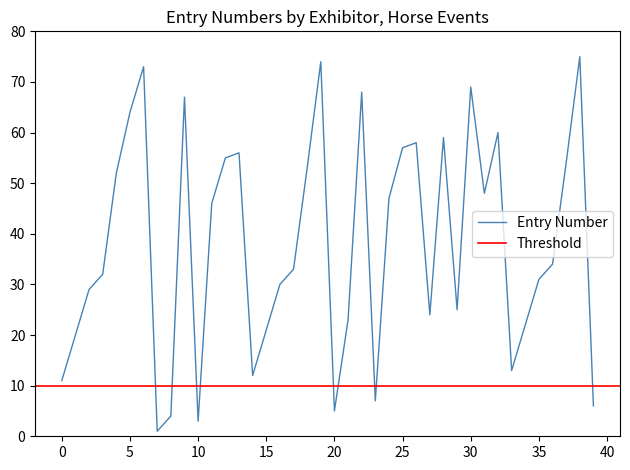

Reading left to right, list all the values displayed in this chart.

11	20	29	32	52	64	73	1	4	67	3	46	55	56	12	21	30	33	53	74	5	23	68	7	47	57	58	24	59	25	69	48	60	13	22	31	34	54	75	6